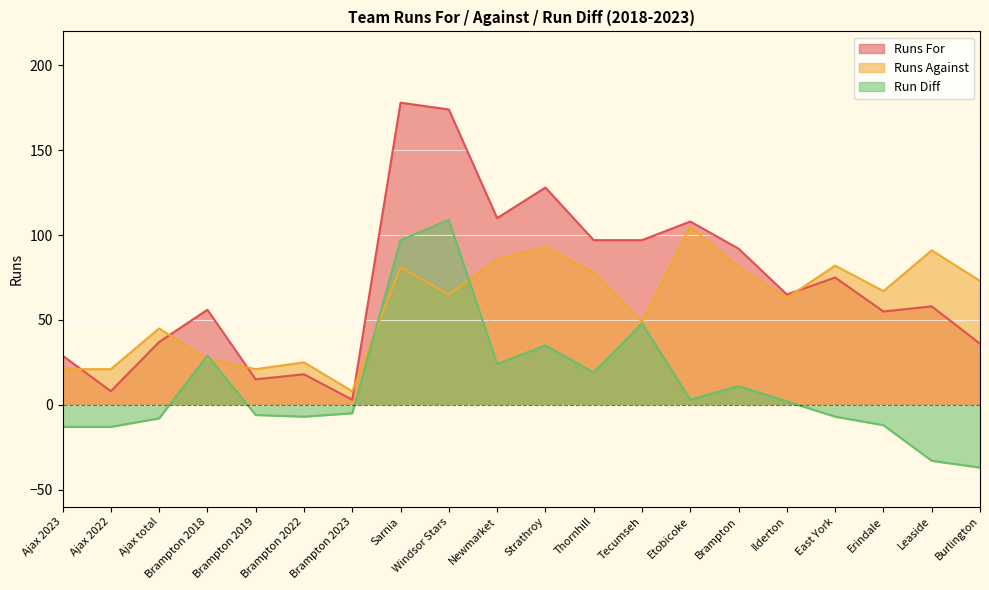

What is the label of the 11th point from the right?

Newmarket